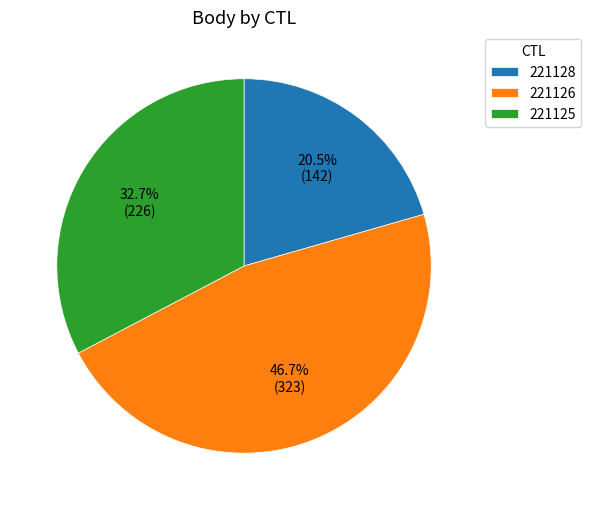

To the nearest percent, what is the combined percentage of 221126 and 221125?

79%